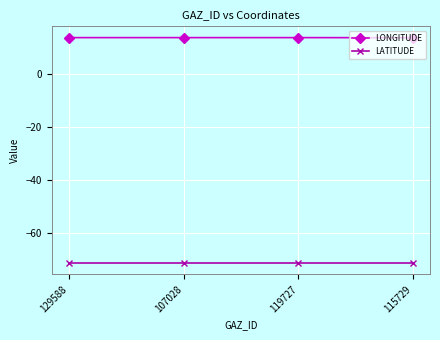

True or false: LATITUDE and LONGITUDE cross at least once.

False